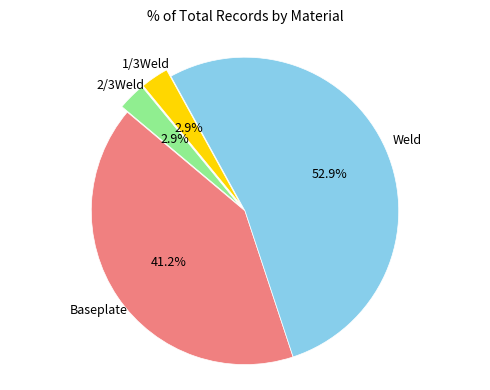

How many slices are in this pie chart?

4